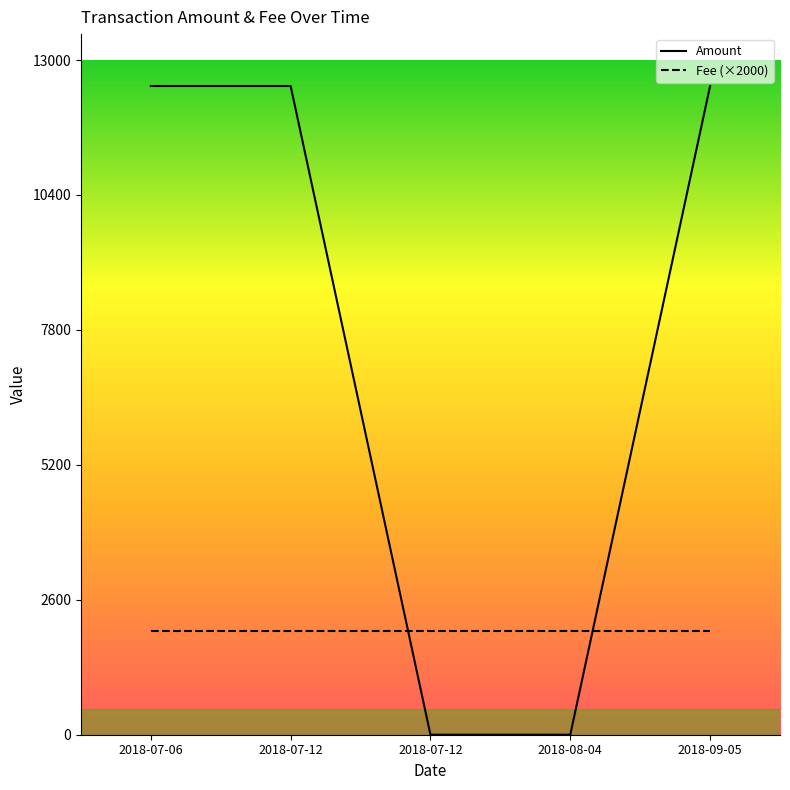

What is the label of the 2nd point from the right?

2018-08-04